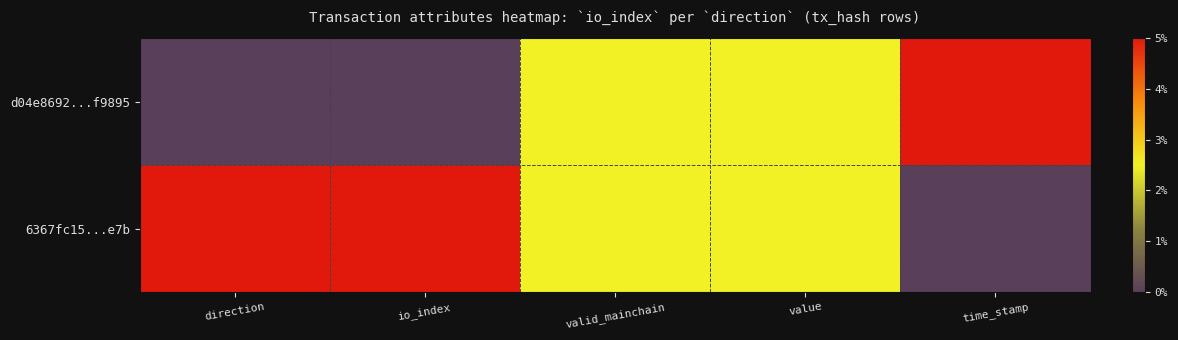

Reading left to right, what are all the values shown in this chart?

d04e8692...f9895: direction=0.0	io_index=0.0	valid_mainchain=0.5	value=0.5	time_stamp=1.0
6367fc15...e7b: direction=1.0	io_index=1.0	valid_mainchain=0.5	value=0.5	time_stamp=0.0